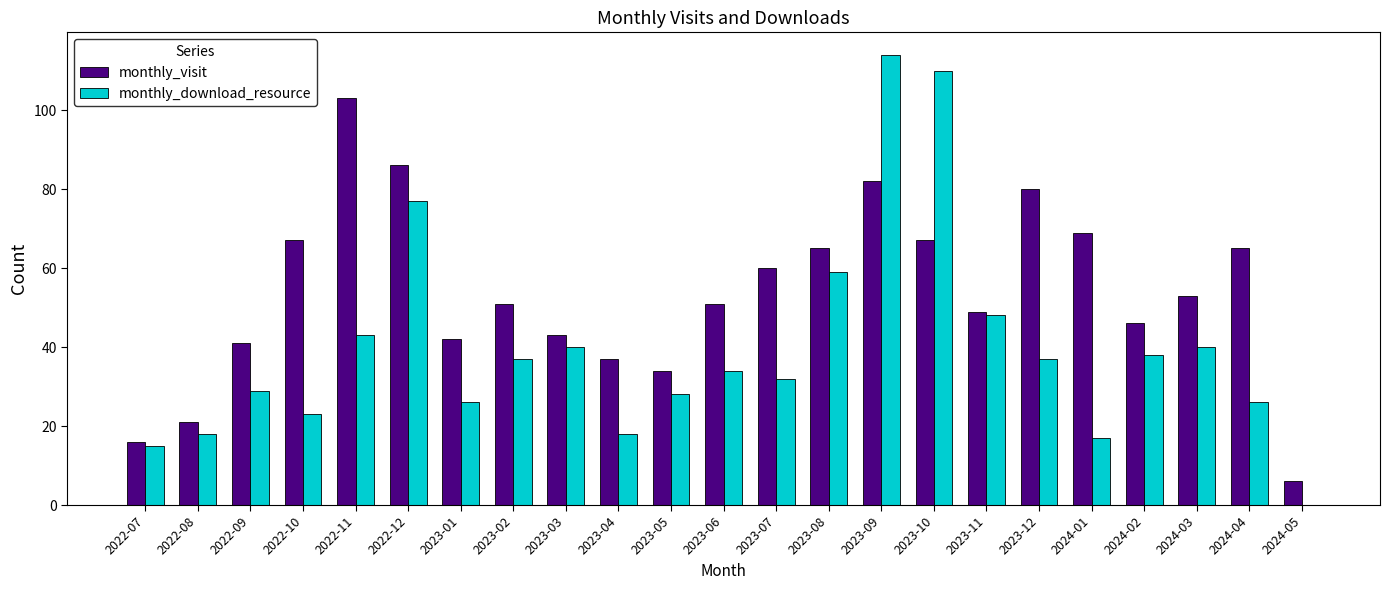

Reading left to right, list all the values displayed in this chart.

monthly_visit: 16	21	41	67	103	86	42	51	43	37	34	51	60	65	82	67	49	80	69	46	53	65	6
monthly_download_resource: 15	18	29	23	43	77	26	37	40	18	28	34	32	59	114	110	48	37	17	38	40	26	0